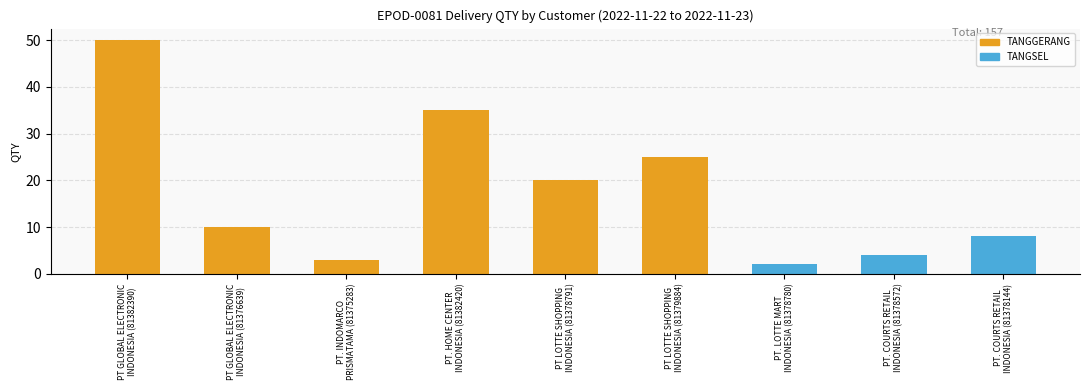

Reading left to right, list all the values displayed in this chart.

50	10	3	35	20	25	2	4	8